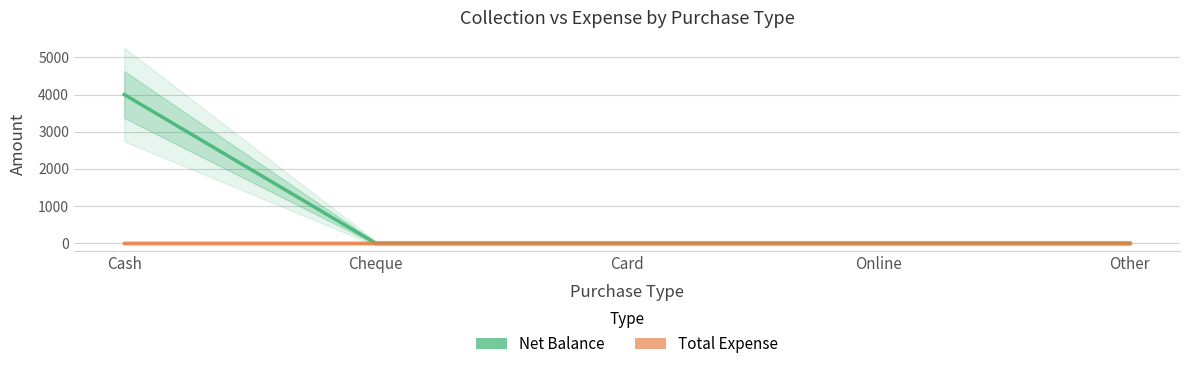

How many lines are shown in the chart?

2